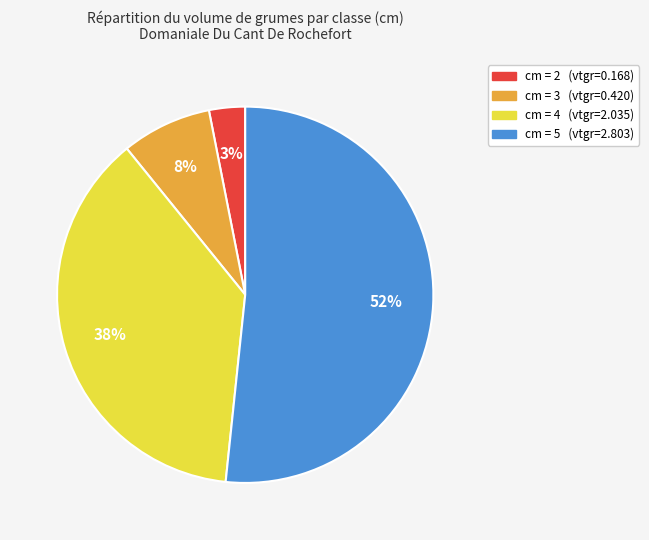

Does any single category account for the majority?

Yes